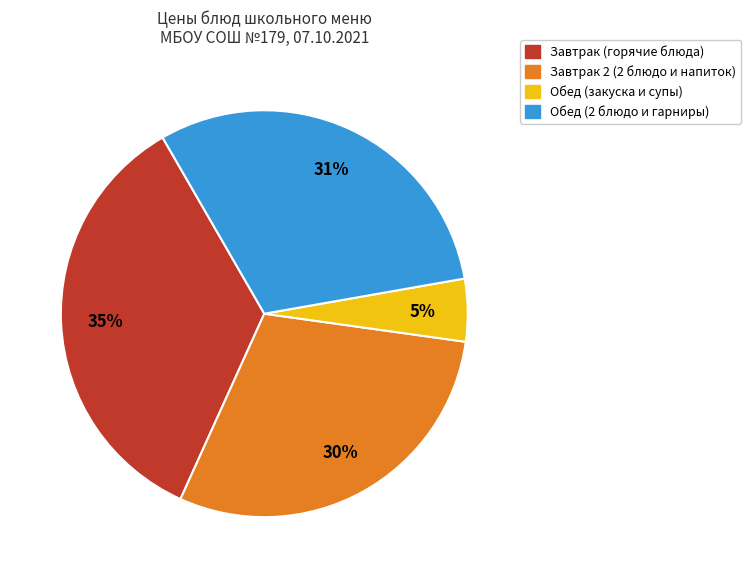

Count the number of slices in the pie.

4